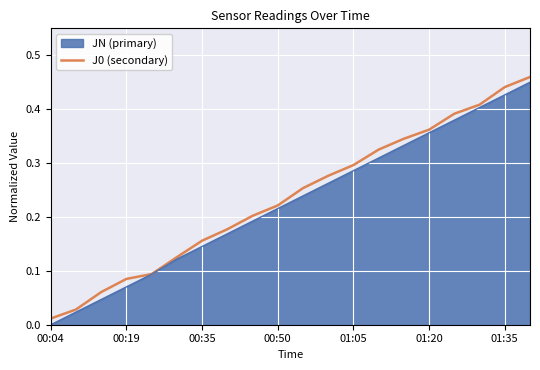

At which label does JN (primary) reach its minimum?

00:04